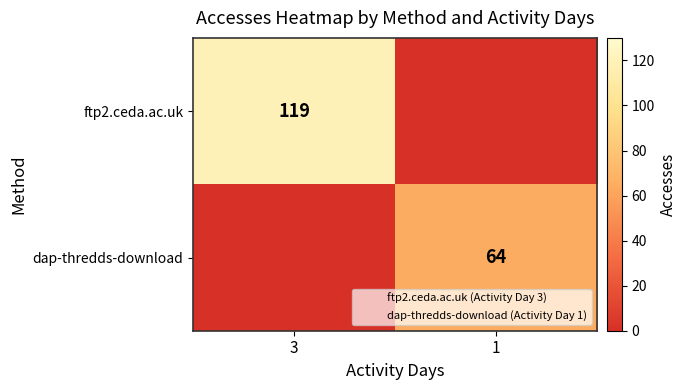

Is it true that dap-thredds-download equals 108 at 1?

False